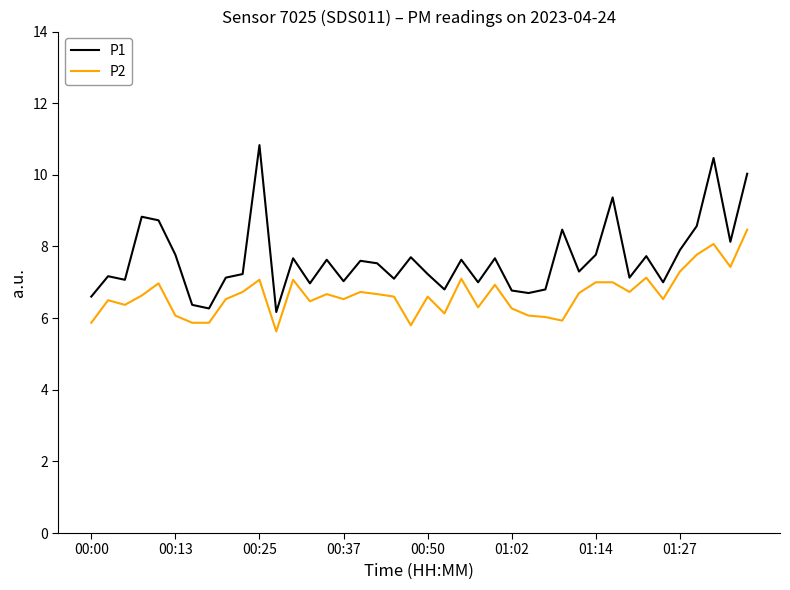

What is the difference between the maximum and second lowest values in the P1 series?

4.6